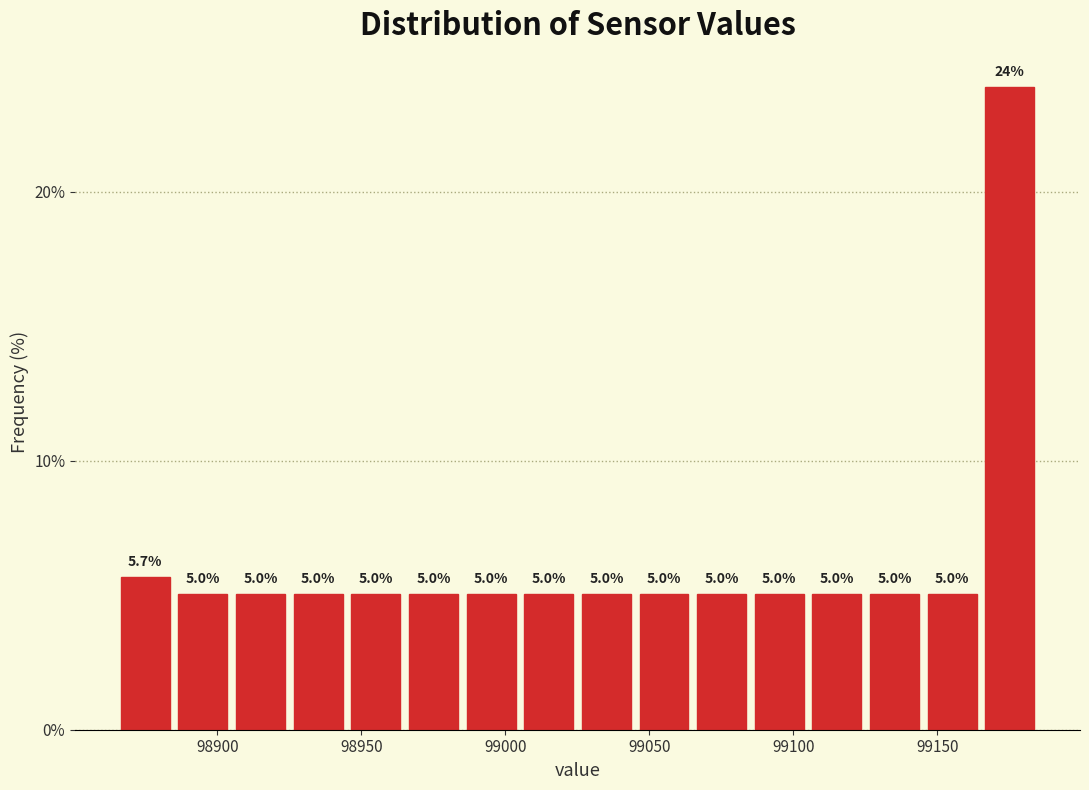

What is the height of the bar covering 99125 to 99145 on the x-axis? The bar edges are not printed on the chart, so give them approximately, as read against the axis.

5.0